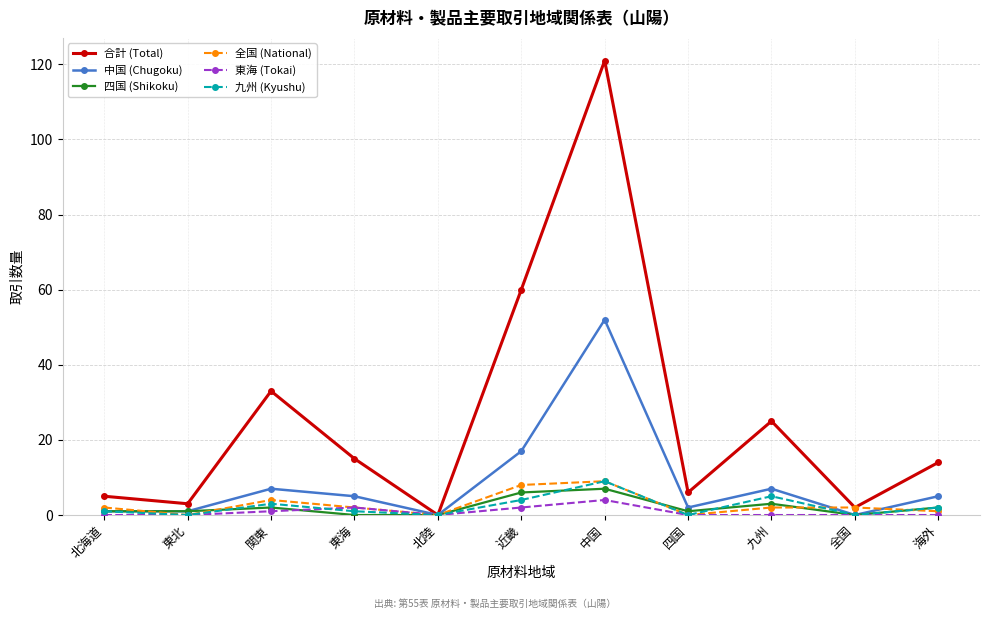

The value of 四国 (Shikoku) at 中国 is 11. True or false?

False